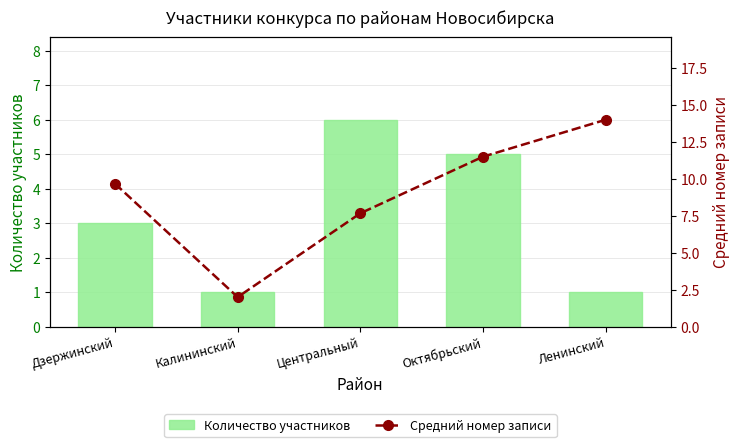

Which series has the widest spread of values?

Средний номер записи